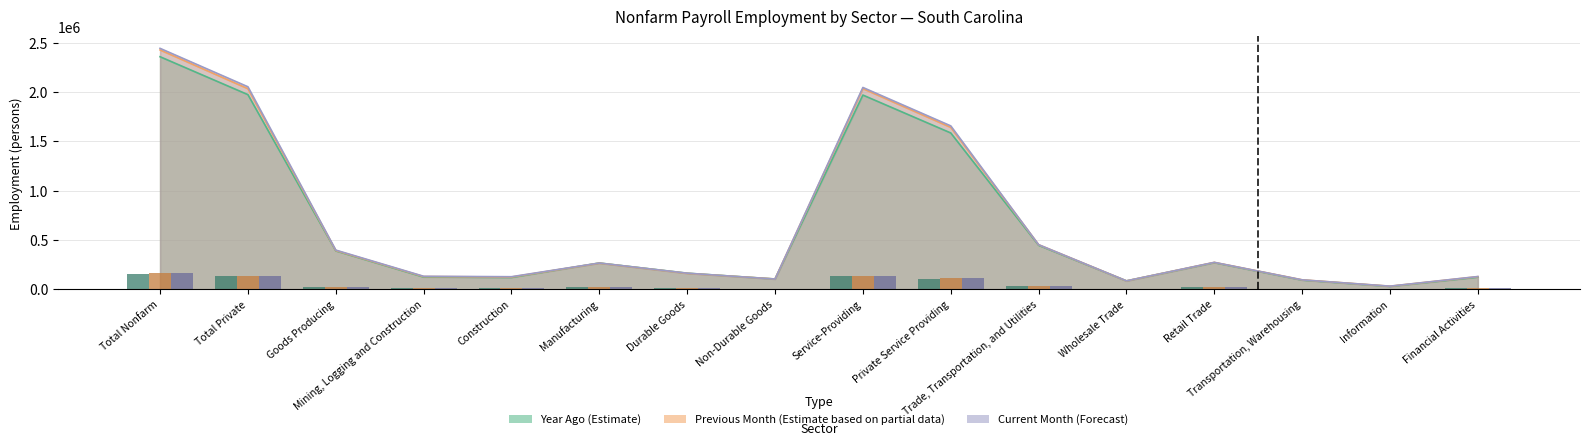

The Year Ago (Estimate) series shows 118800 at Construction. True or false?

True